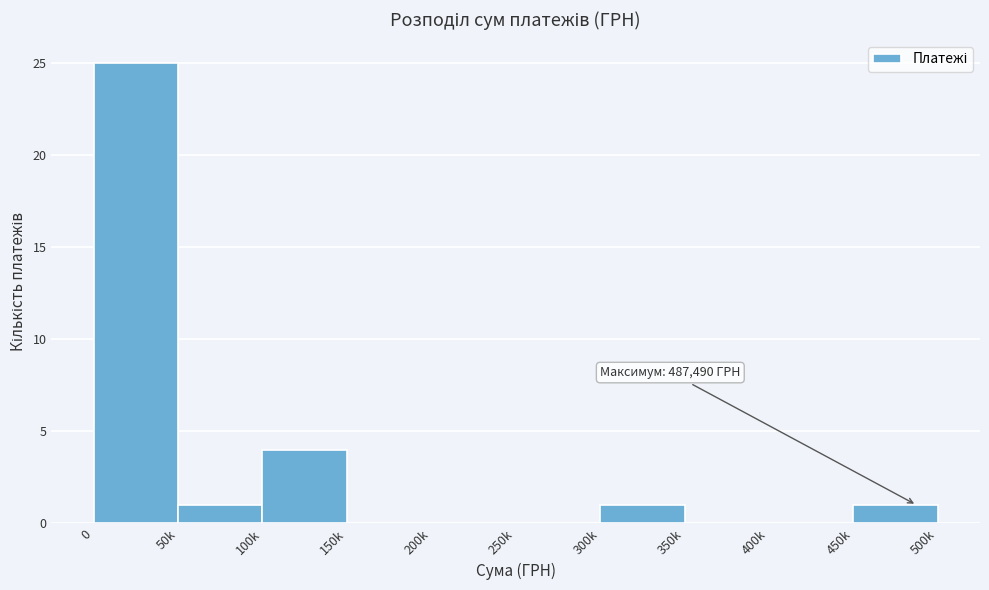

What is the maximum value shown in the chart?

25